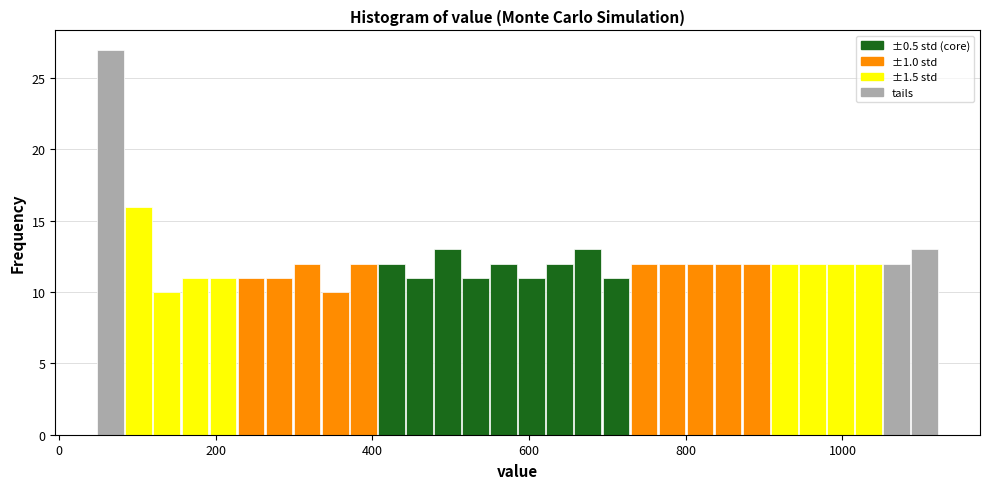

Around what value on the x-axis is the tallest bar? Give the approximate position of its centre, as read against the axis.

60